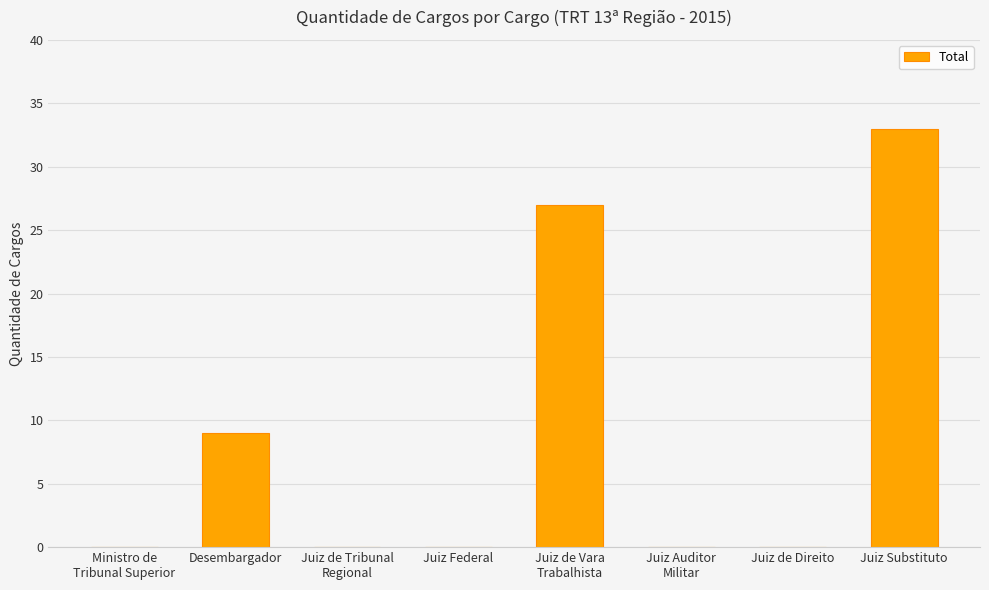

True or false: the data shows 0 at Juiz de Direito.

True